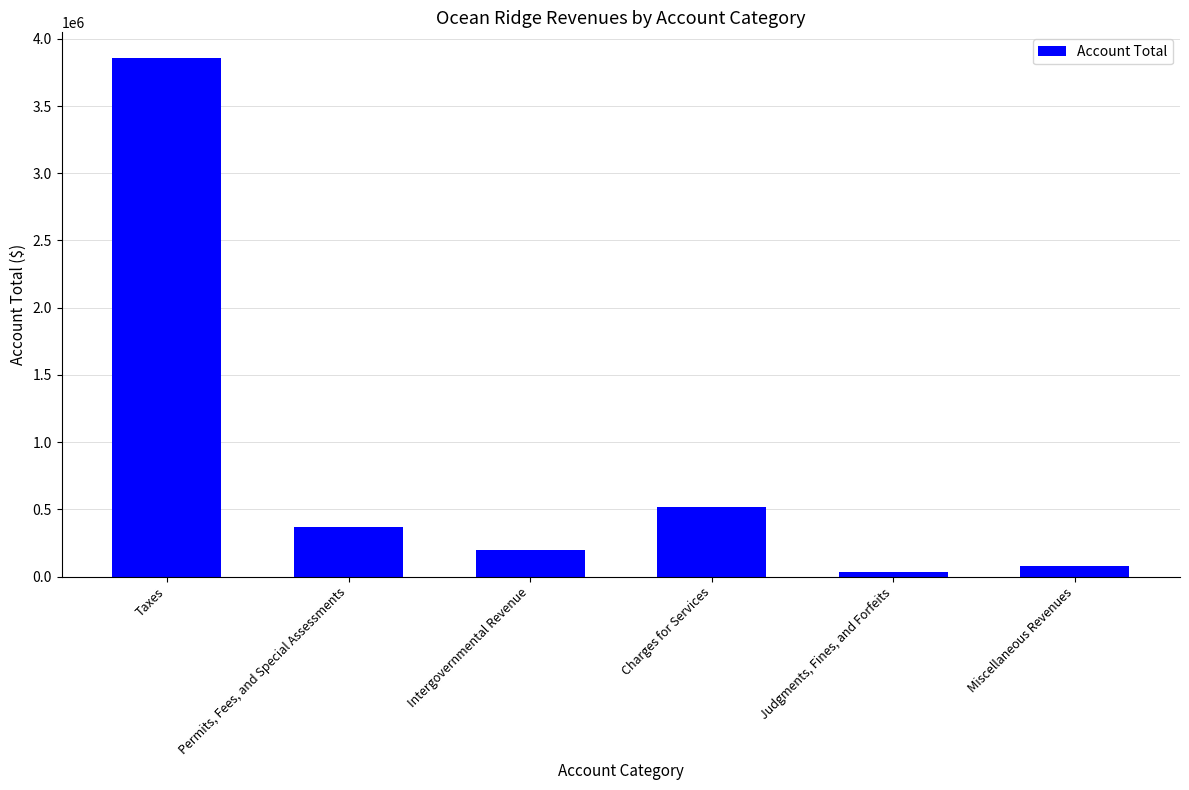

At which label is the value closest to 1946282?

Charges for Services